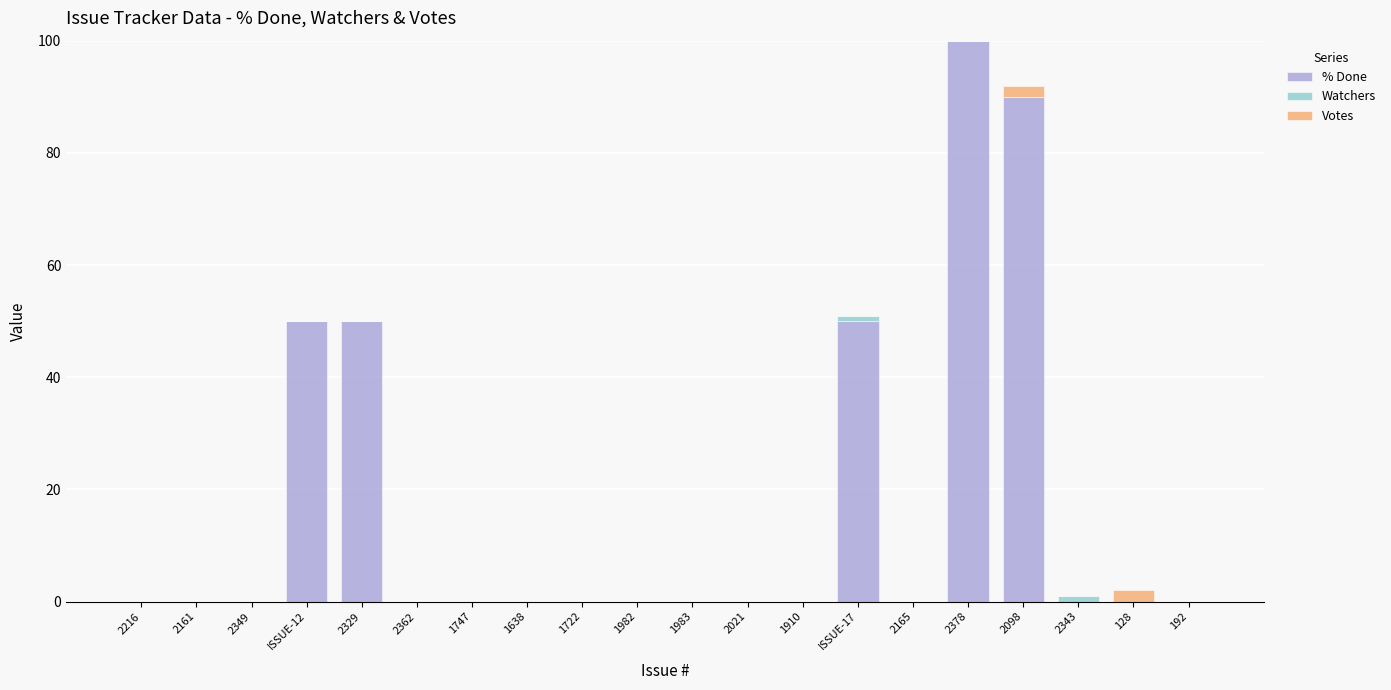

Are the bars grouped side by side (vs. stacked)?

No